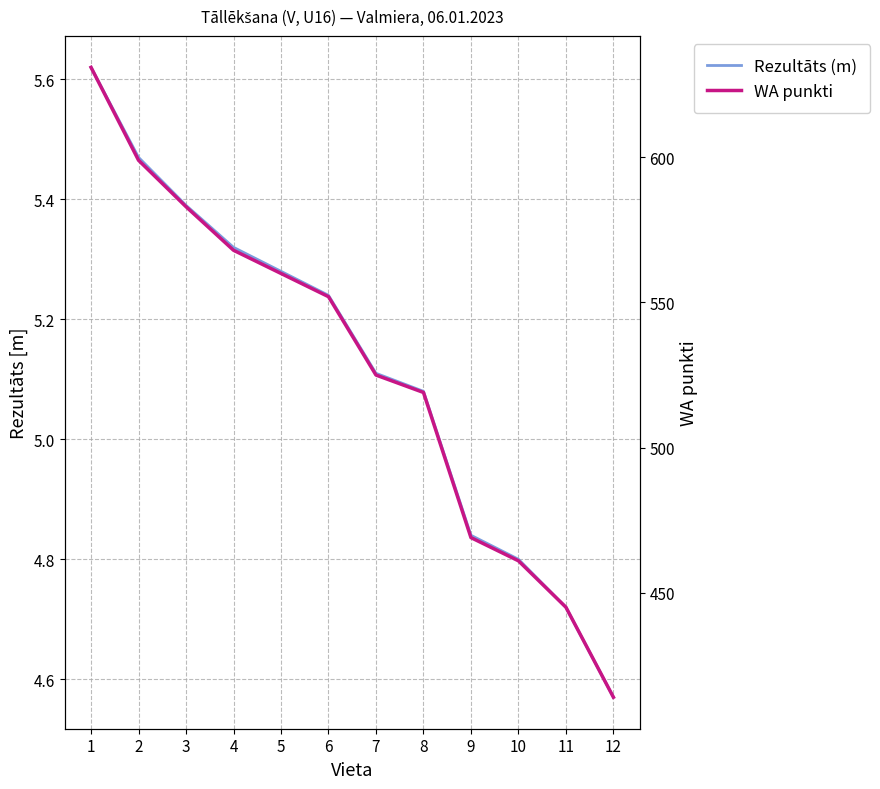

What is the lowest value of the Rezultāts (m) series?

4.6